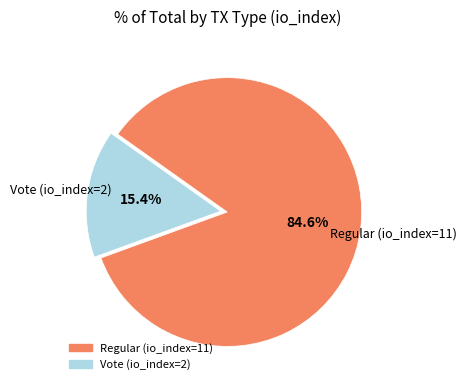

Which has a higher value, Vote (io_index=2) or Regular (io_index=11)?

Regular (io_index=11)